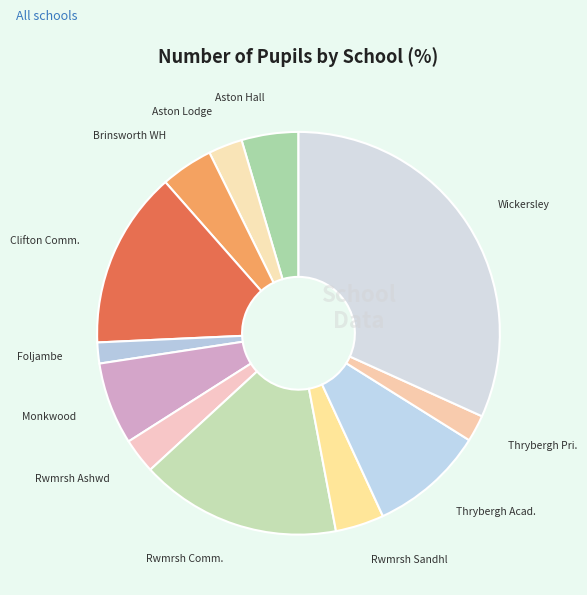

Do Thrybergh Pri. and Clifton Comm. together represent more than half of the pie?

No